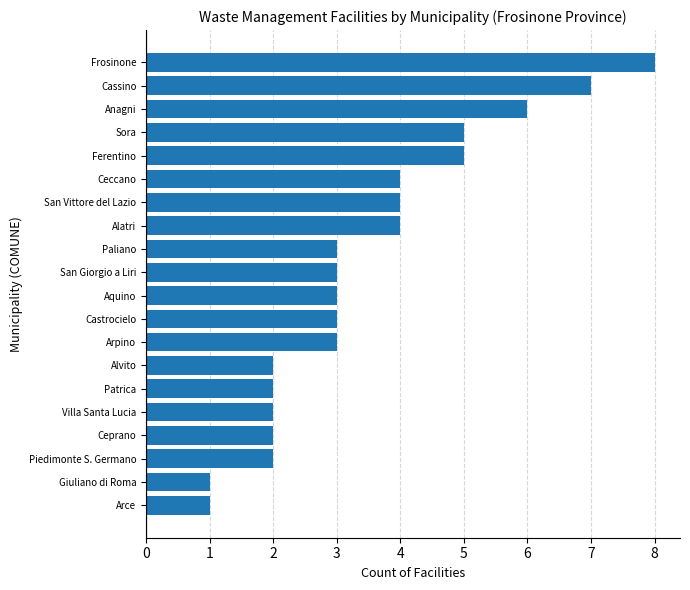

Reading bottom to top, transcribe all the data shown in this chart.

Arce=1	Giuliano di Roma=1	Piedimonte S. Germano=2	Ceprano=2	Villa Santa Lucia=2	Patrica=2	Alvito=2	Arpino=3	Castrocielo=3	Aquino=3	San Giorgio a Liri=3	Paliano=3	Alatri=4	San Vittore del Lazio=4	Ceccano=4	Ferentino=5	Sora=5	Anagni=6	Cassino=7	Frosinone=8